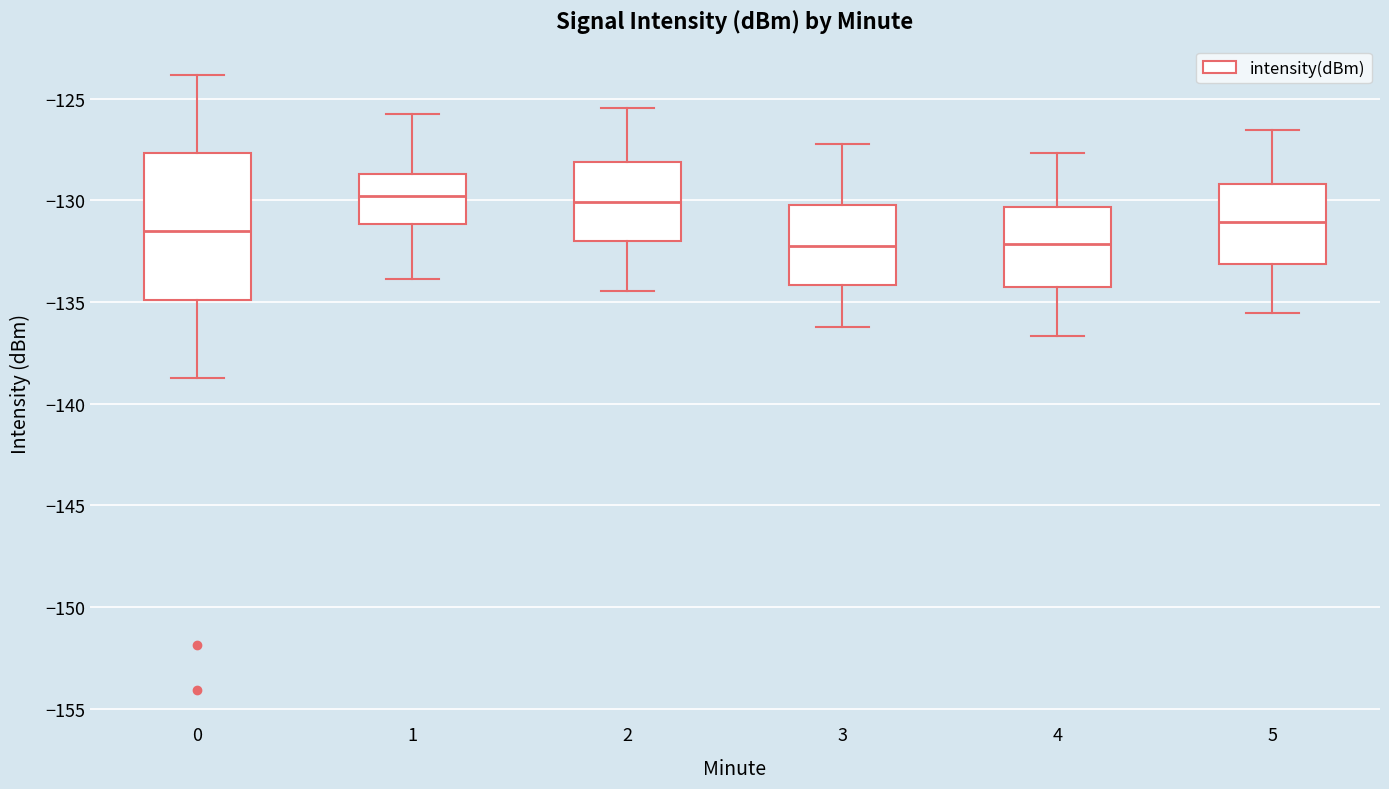

Which box is the tallest, from its lower edge to its upper edge?

0